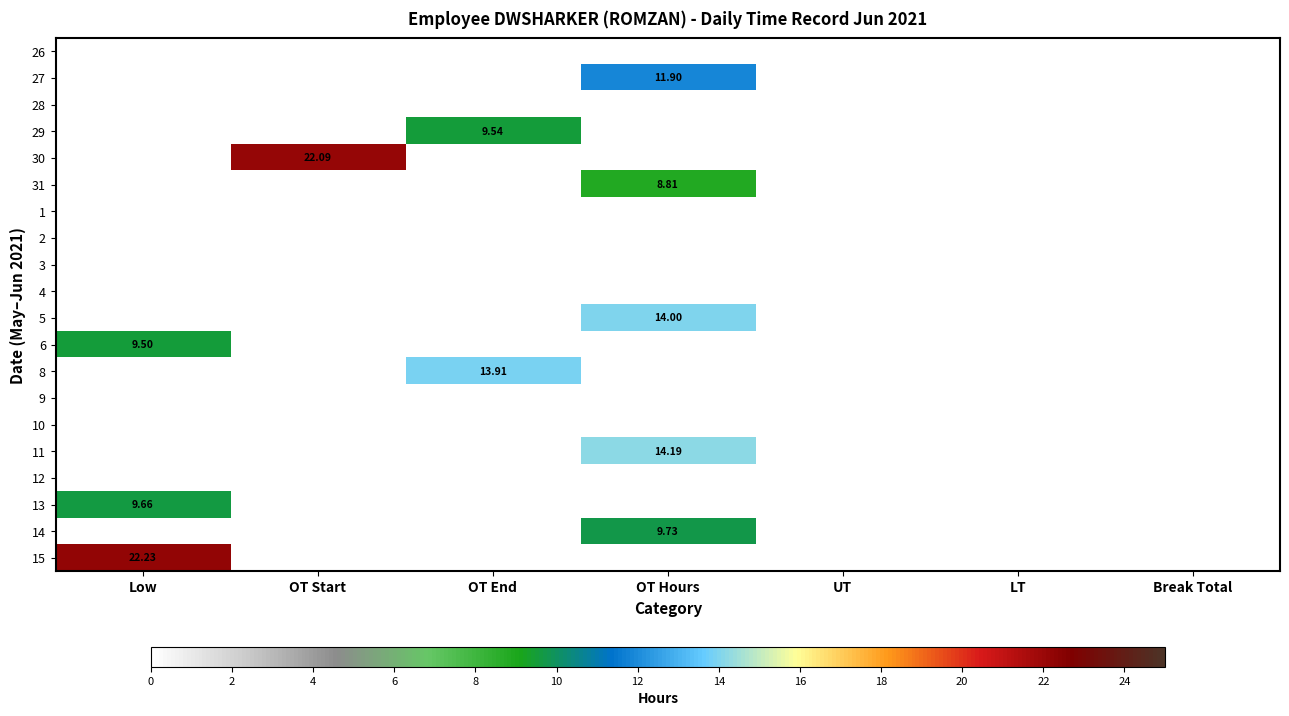

How many distinct data groups are displayed?

20